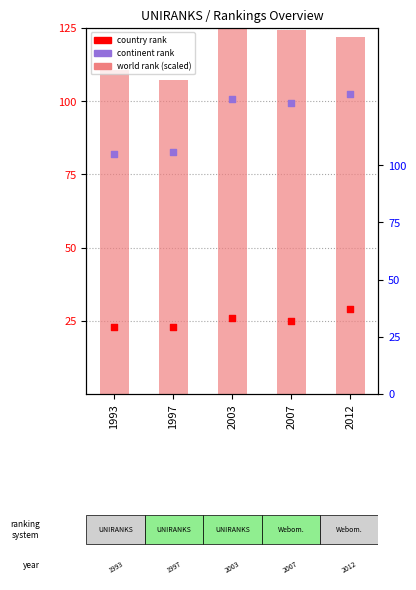

At how many categories does at least one series exceed 88?

5